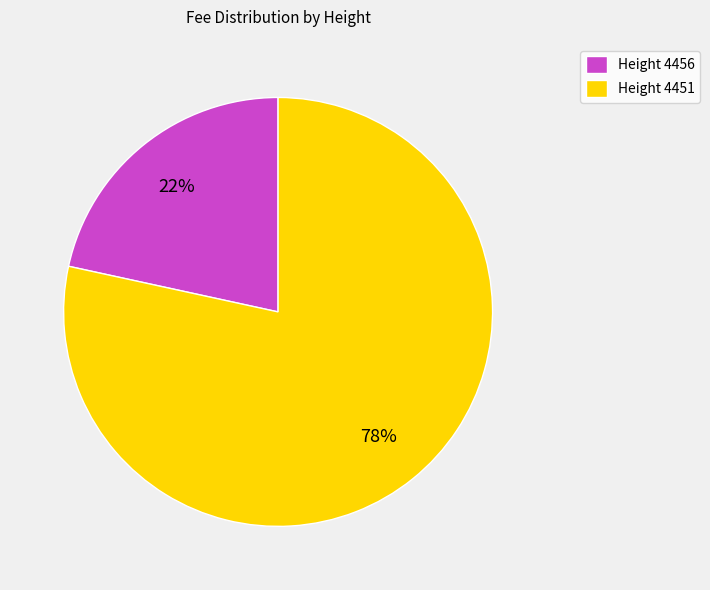

To the nearest percent, what is the average slice percentage?

50%